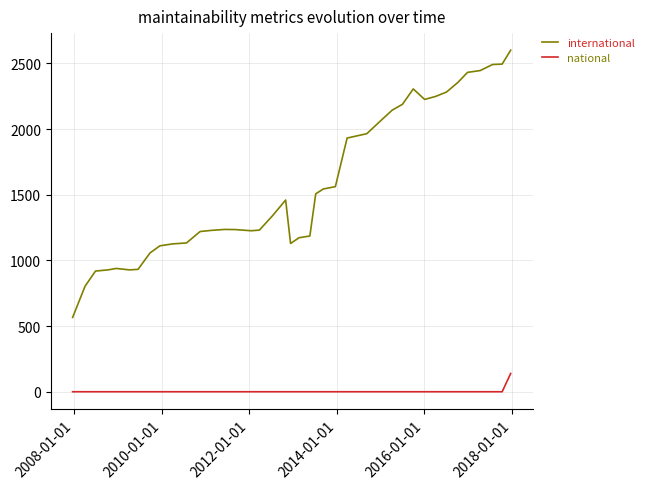

What are all the series names shown in the legend?

international, national